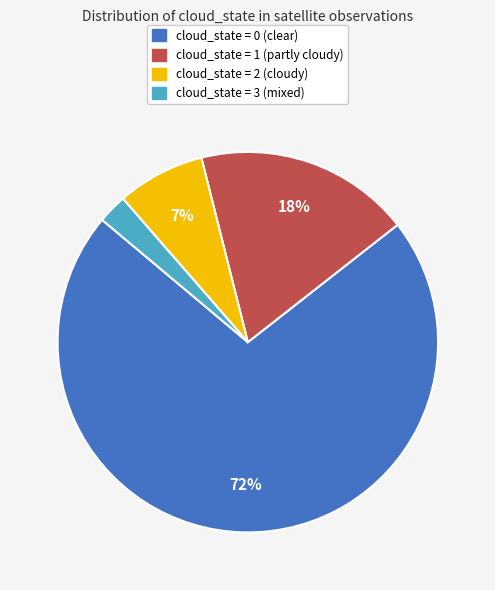

Rank the categories by value from highest to lowest.

cloud_state = 0, cloud_state = 1, cloud_state = 2, cloud_state = 3